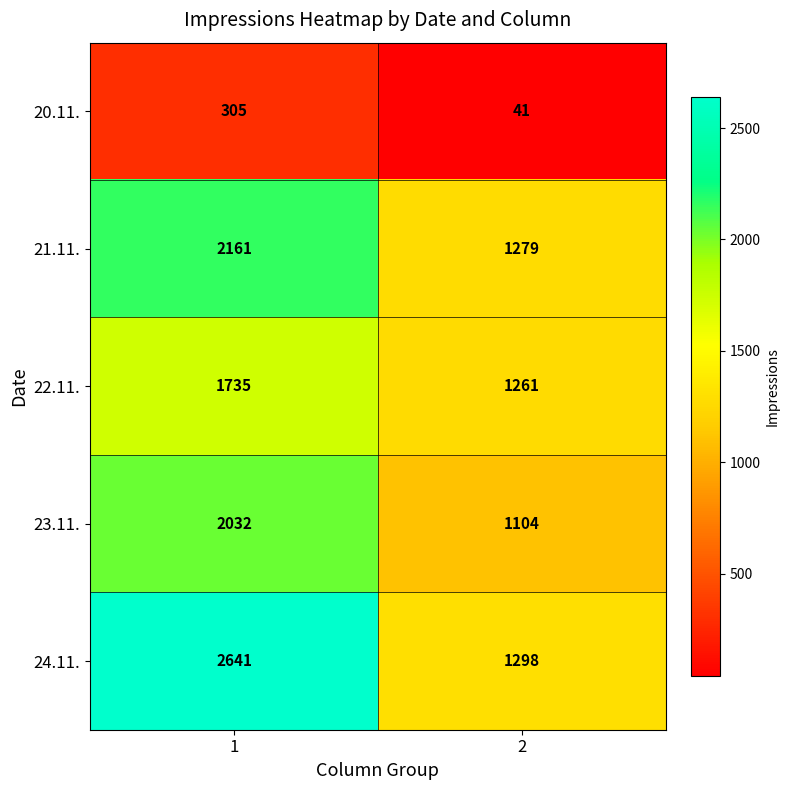

True or false: 22.11. has a value of 1261 at 2.

True